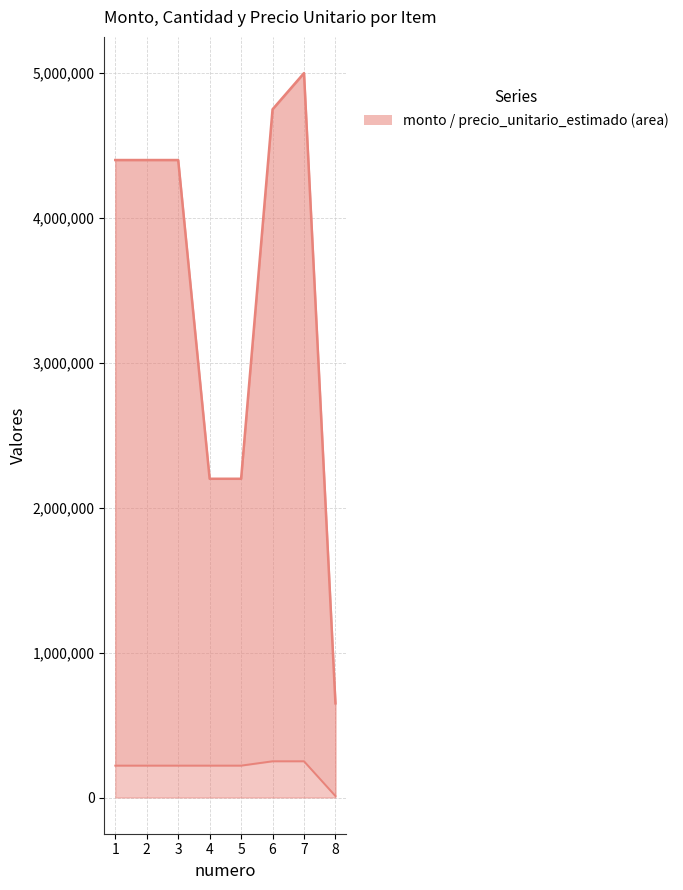

What is the value of the precio_unitario_estimado point at the 6th from the left?

250000